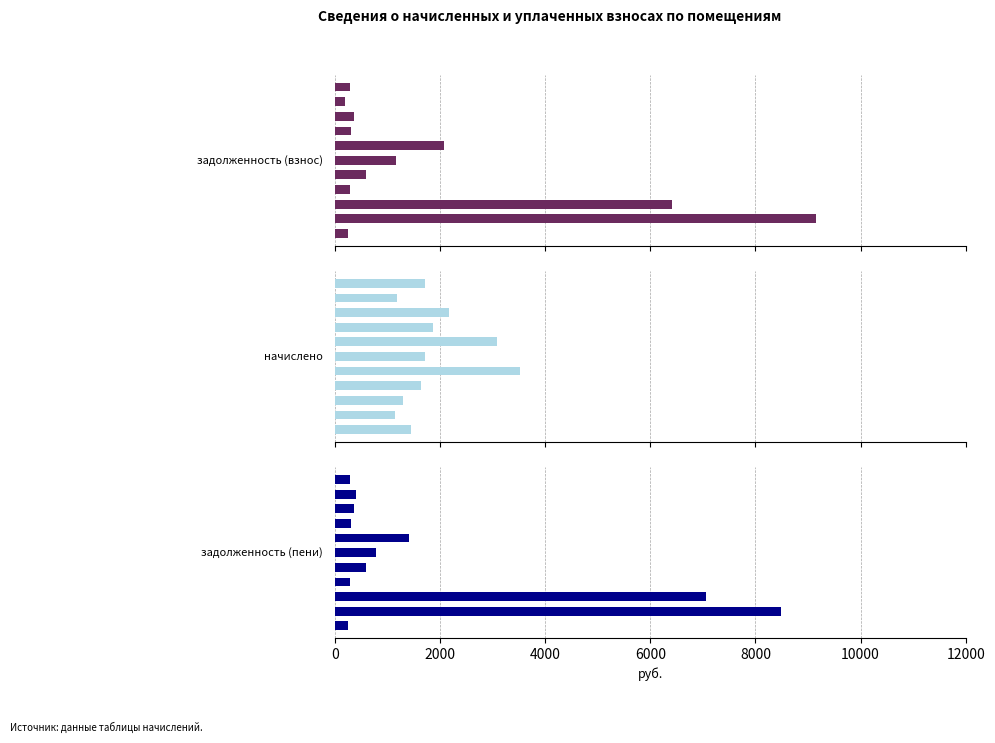

What is the minimum value shown in the chart?

197.0